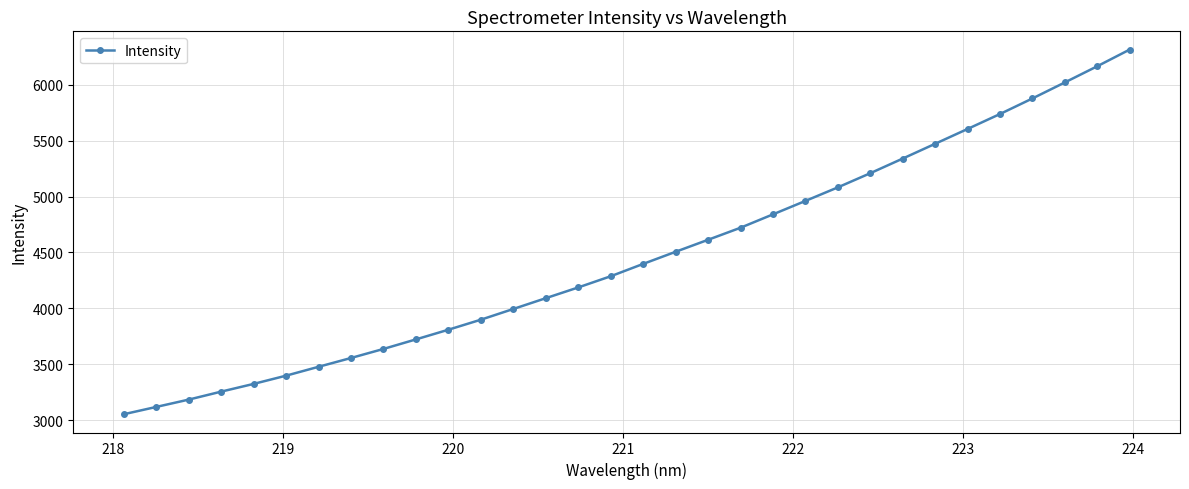

Reading left to right, extract all data points from this chart.

3051.6	3116.9	3182.5	3253.9	3323.2	3397.0	3476.4	3555.3	3636.3	3721.7	3808.4	3898.1	3994.1	4090.7	4186.9	4287.0	4397.4	4505.9	4613.2	4721.1	4840.8	4961.1	5082.4	5209.1	5340.2	5472.4	5605.1	5738.9	5878.2	6021.5	6166.5	6315.6